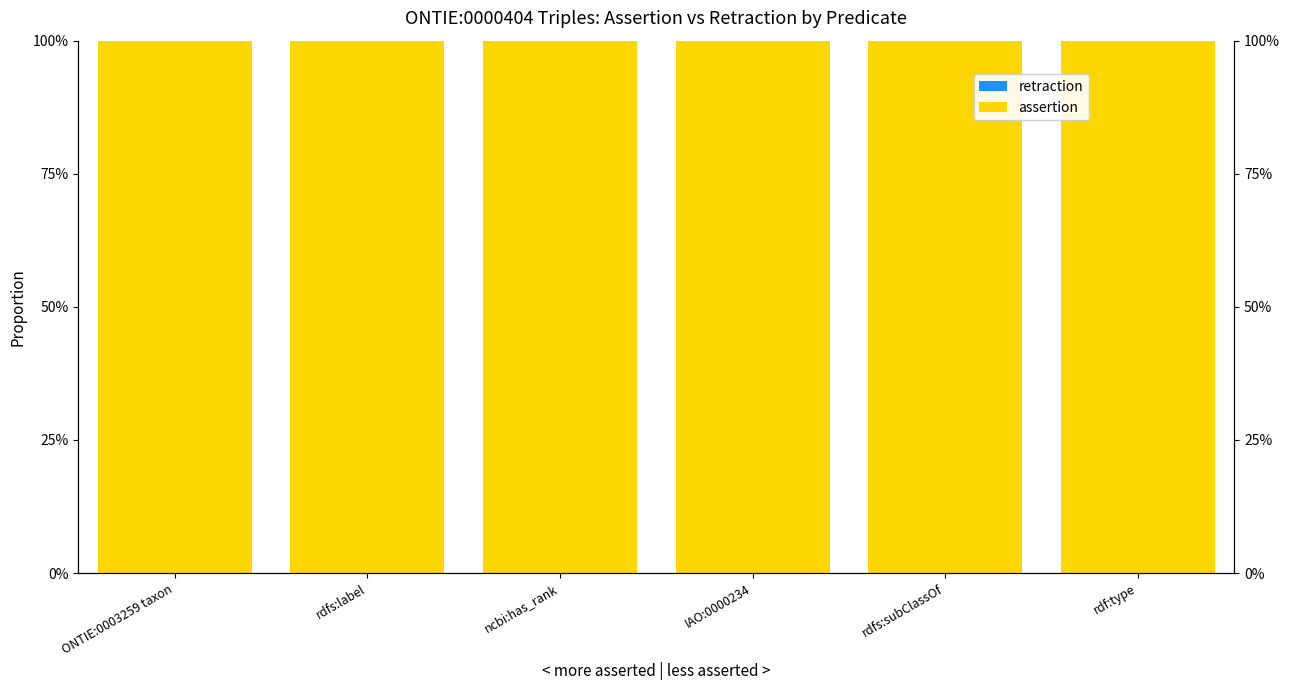

The value of assertion at rdf:type is 64. True or false?

False